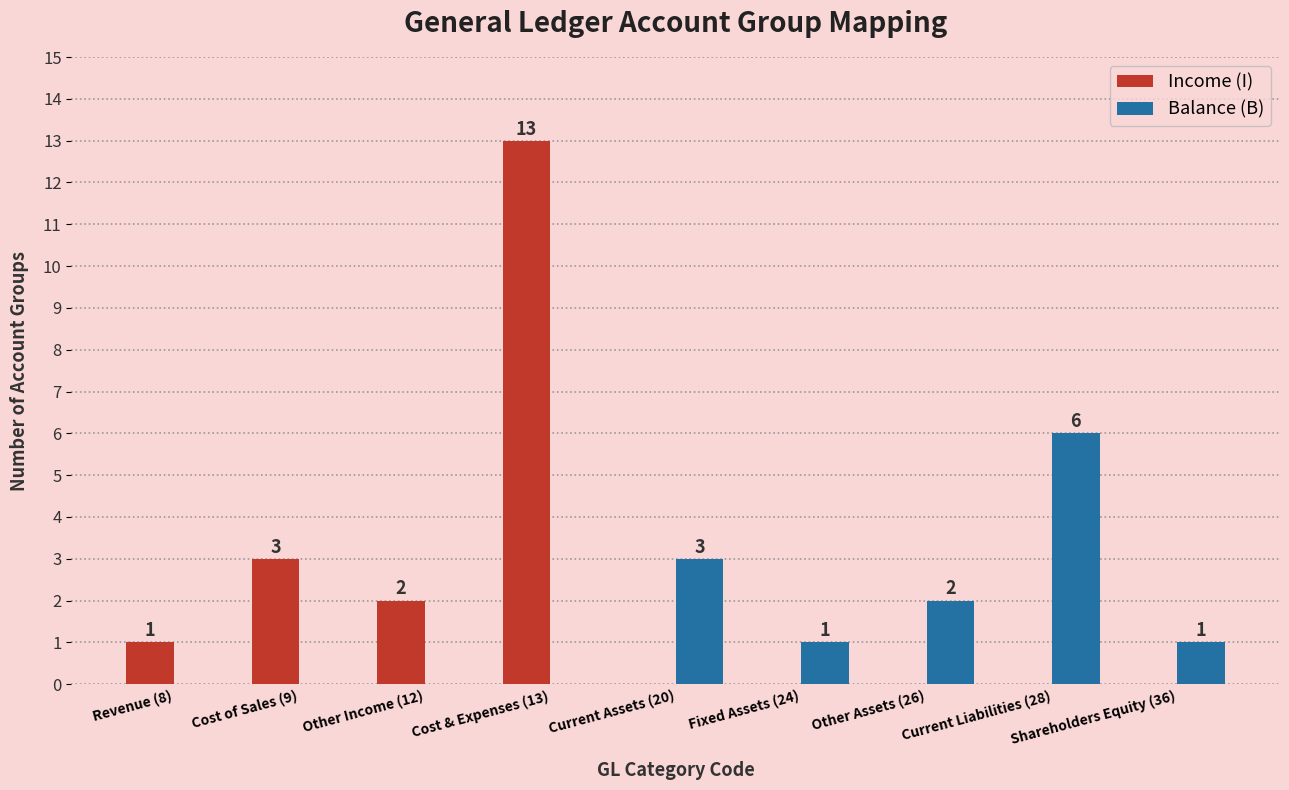

How many data points does each series have?

9